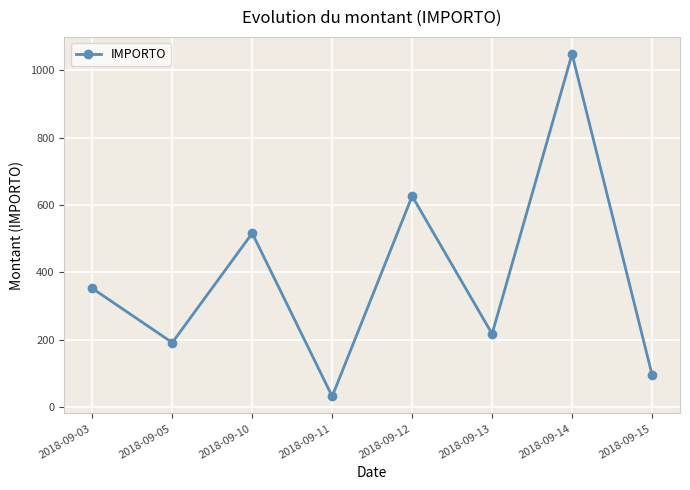

Is this an area chart (filled region under the line)?

No